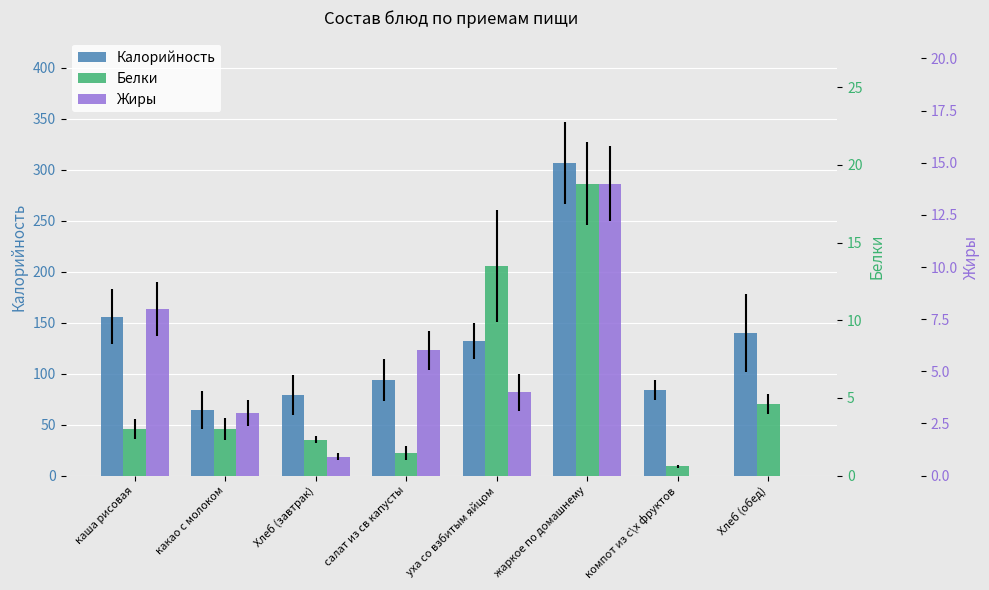

How many data points in Белки are less than 3?

3